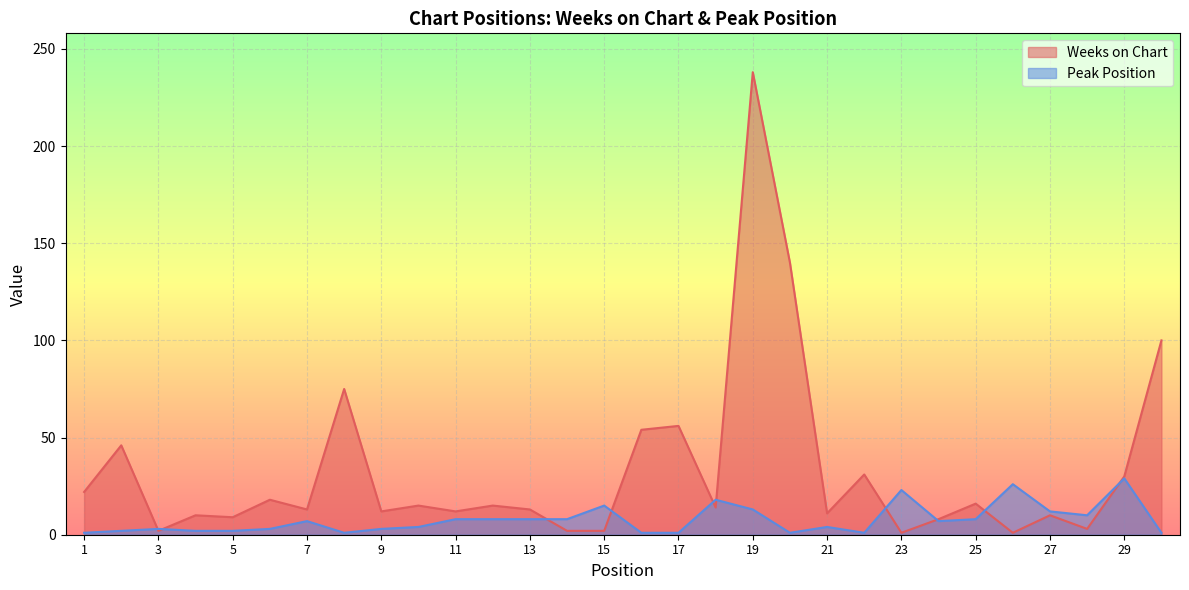

What is the maximum value for Weeks on Chart?

238